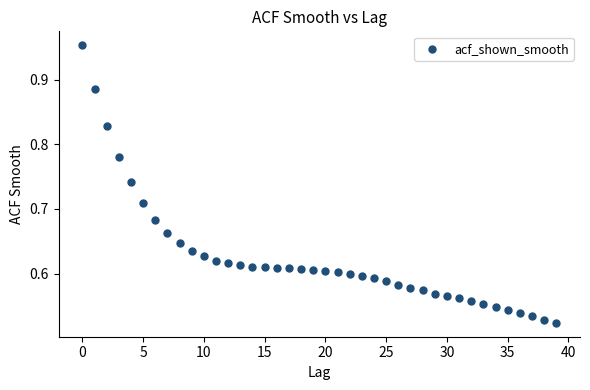

What is the range of Y values (max minus min)?

0.4